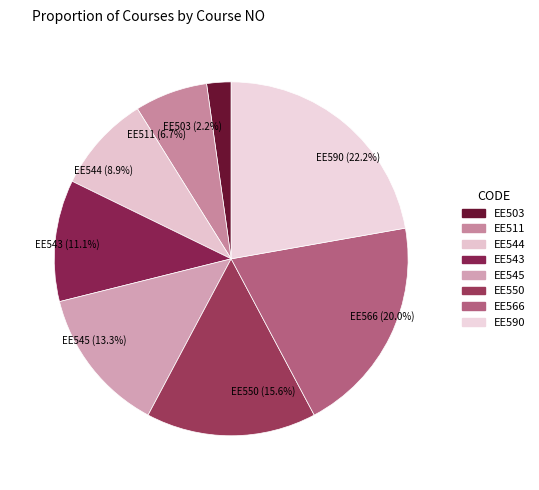

Combined, do EE511 (6.7%) and EE503 (2.2%) account for over 50%?

No